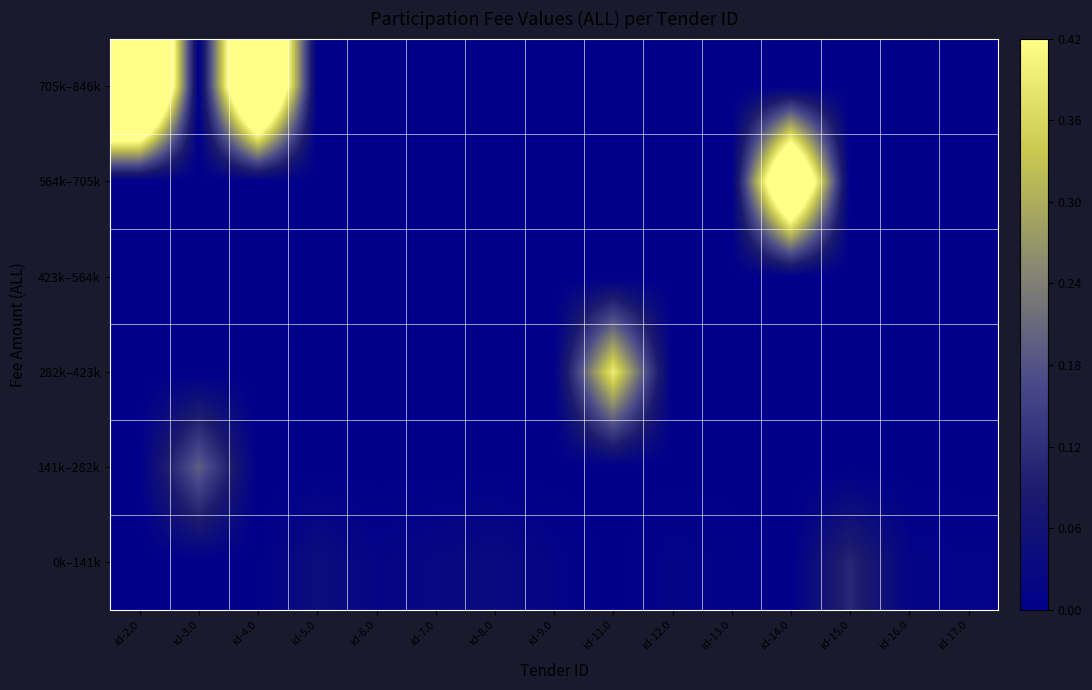

At which category is the sum across all series the highest?

id-2.0